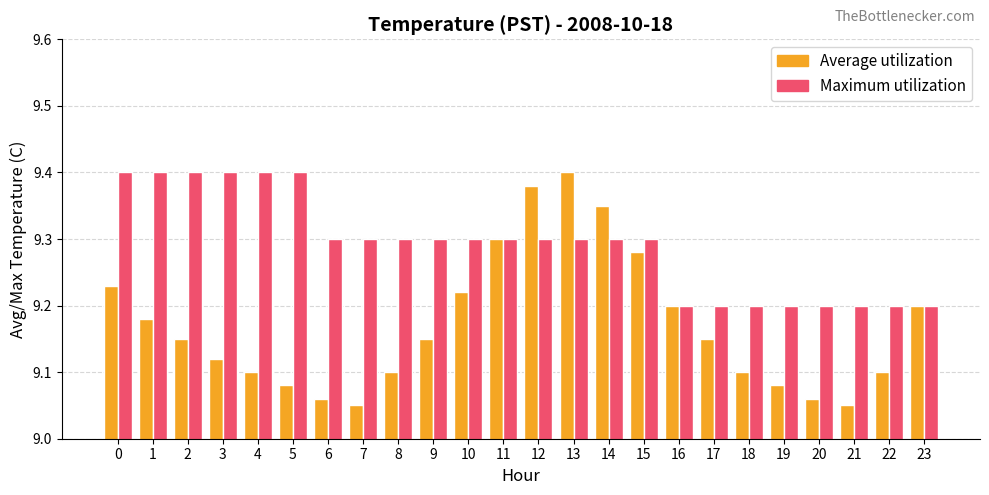

Which series has the widest spread of values?

Average utilization